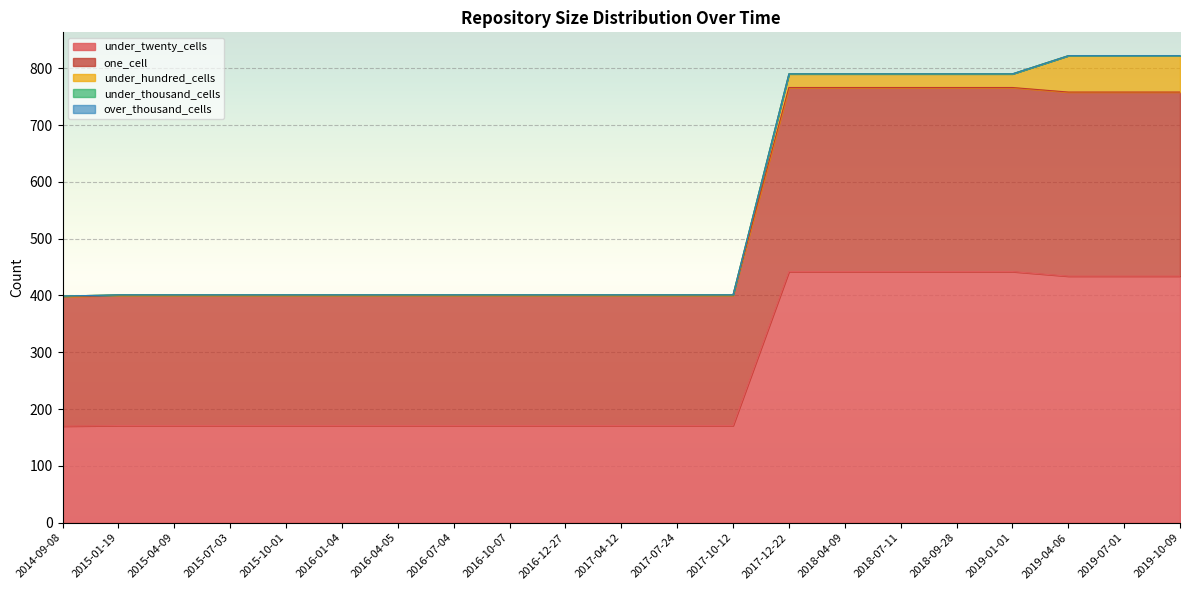

Rank the series by their maximum value, from highest to lowest.

under_twenty_cells, one_cell, under_hundred_cells, under_thousand_cells, over_thousand_cells